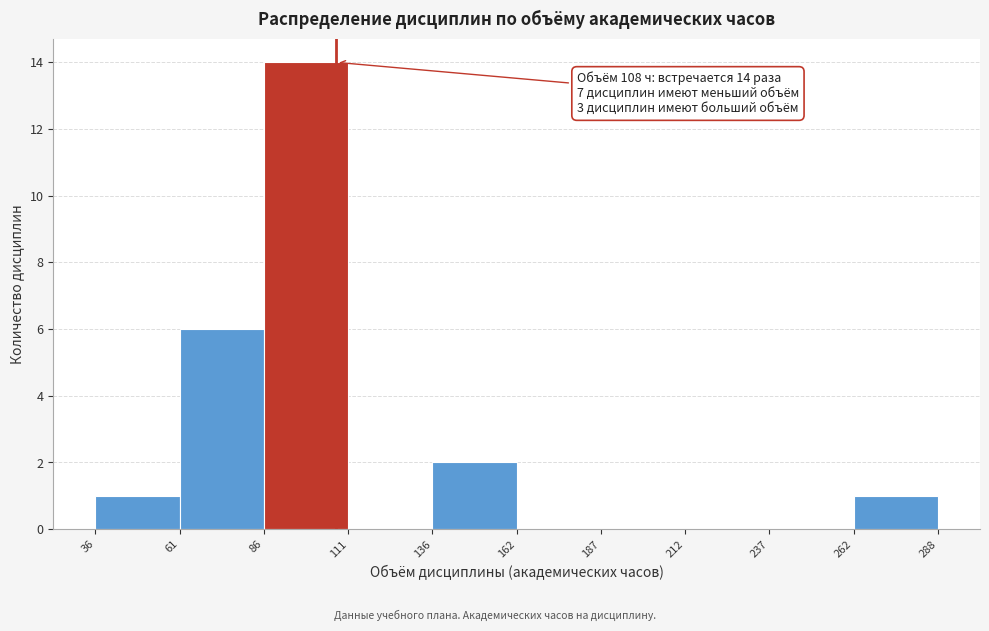

Which range on the x-axis has the tallest bar?

86 to 111